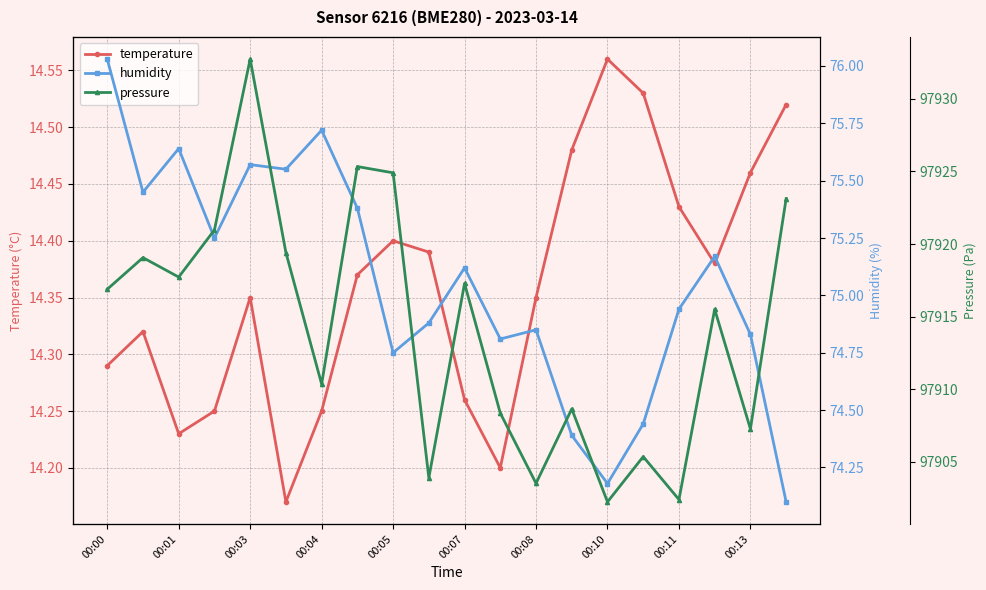

What position from the right is 00:00?

20